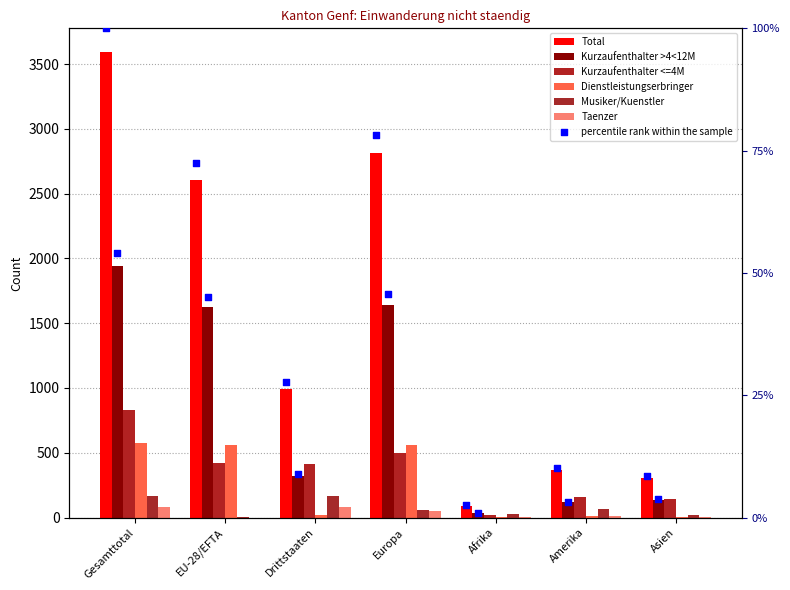

Which series contains the lowest Y value?

Taenzer